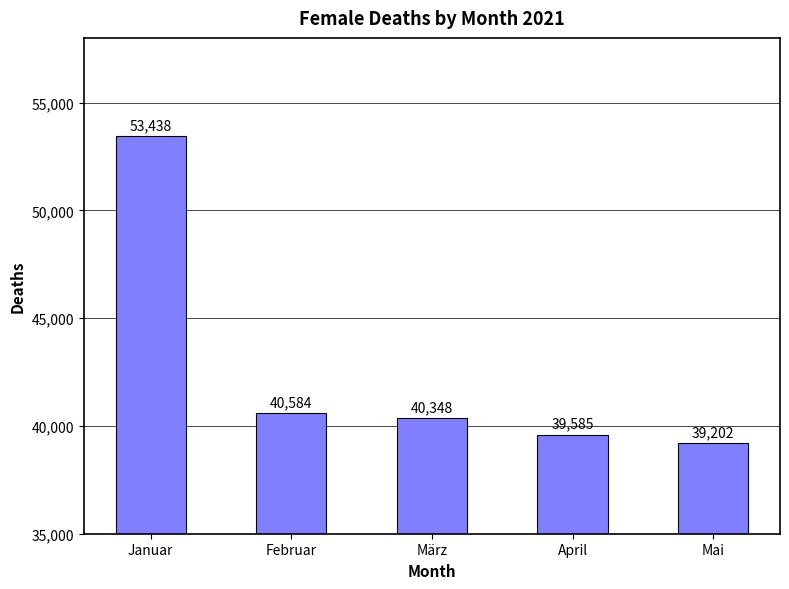

The chart shows a value of 40584 at Februar. True or false?

True